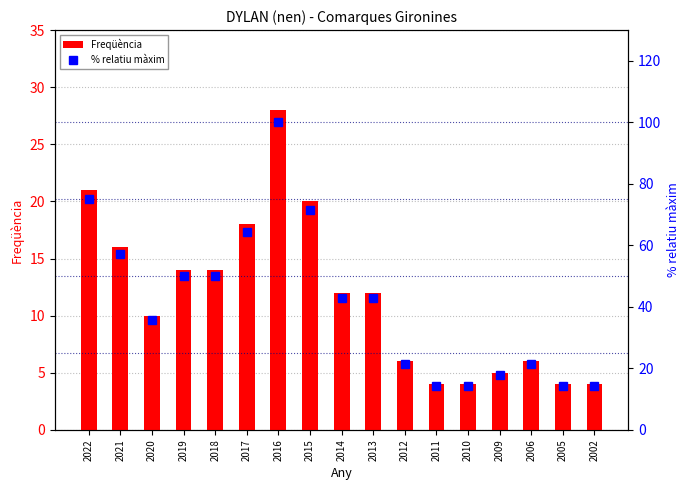

Where is Freqüència nearest to the value 16?

2021